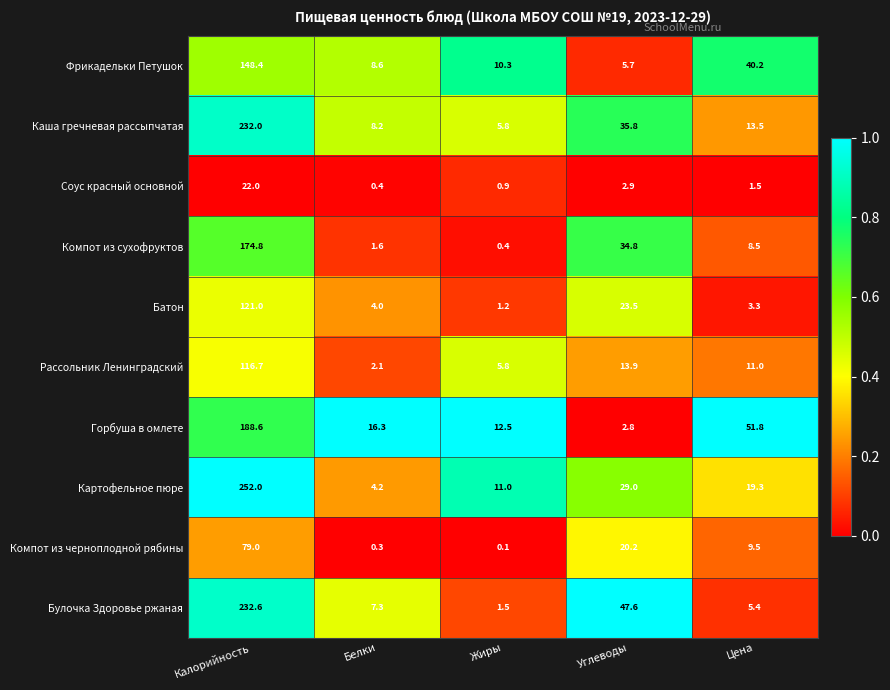

Between Белки and Углеводы, which series saw the biggest shift?

Булочка Здоровье ржаная